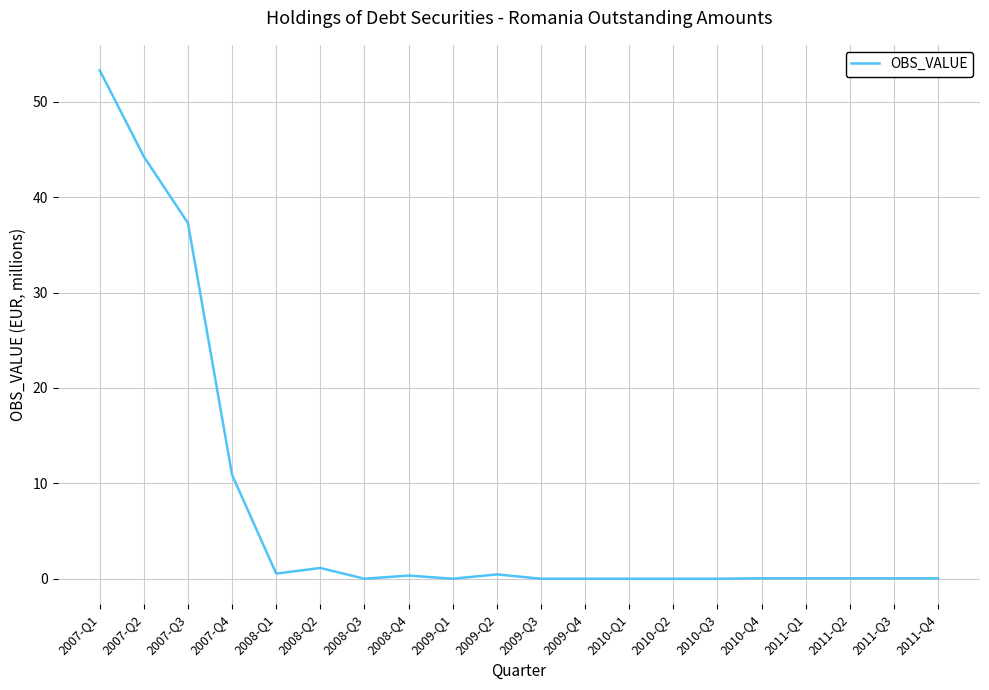

What is the difference between the maximum and minimum values?

53.3